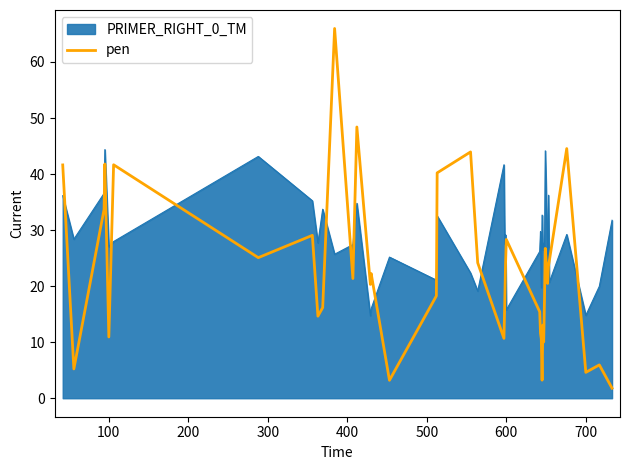

Which series ends up on top after the final intersection of pen and PRIMER_RIGHT_0_TM?

PRIMER_RIGHT_0_TM